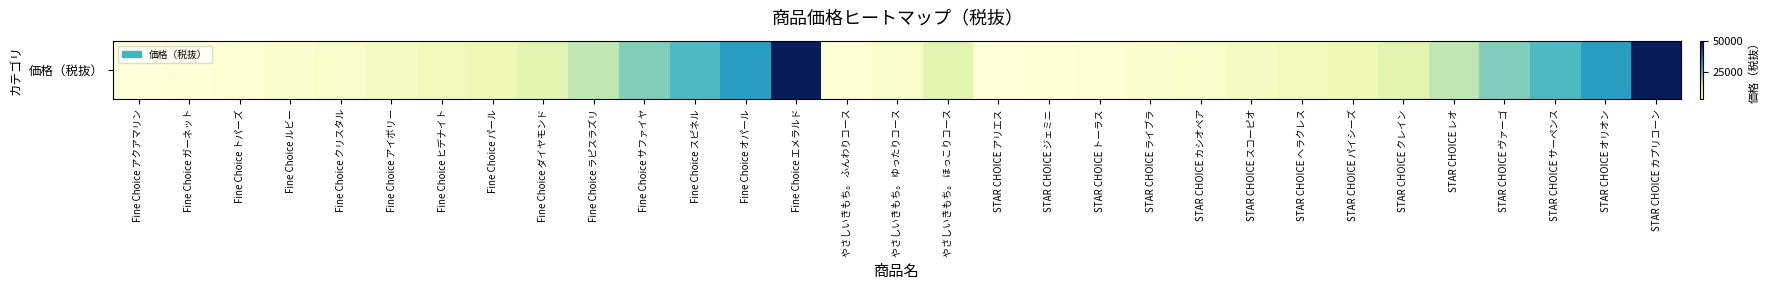

Between Fine Choice スピネル and STAR CHOICE ヴァーゴ, which is larger?

Fine Choice スピネル